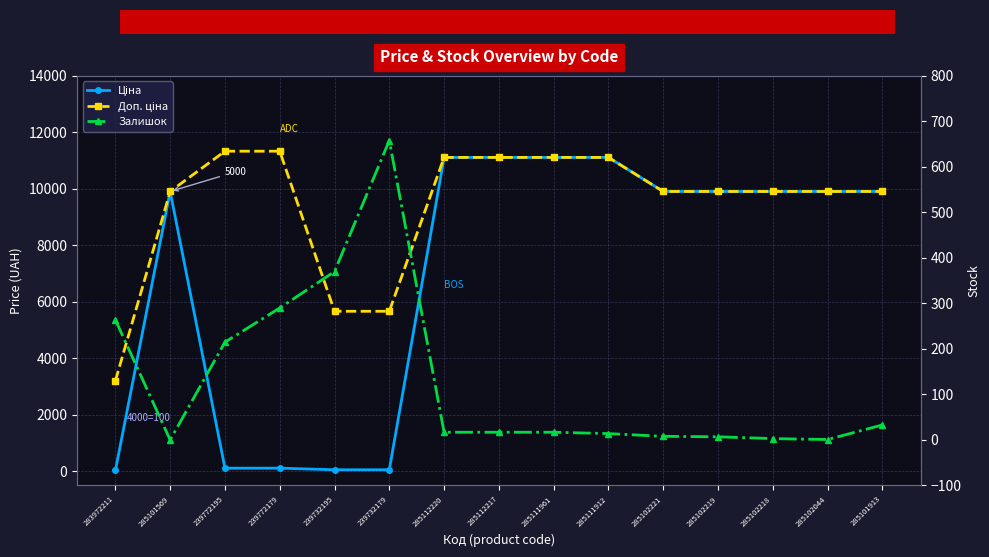

What is the difference between the second highest and second lowest values in the Ціна series?

11056.9